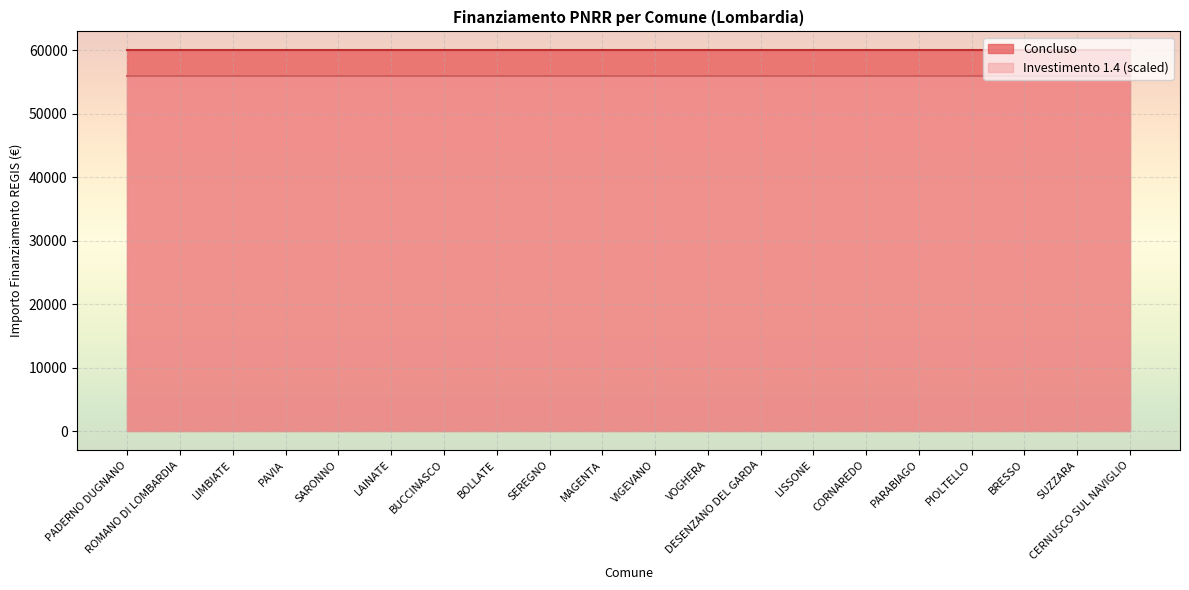

What is the maximum value shown in the chart?

59966